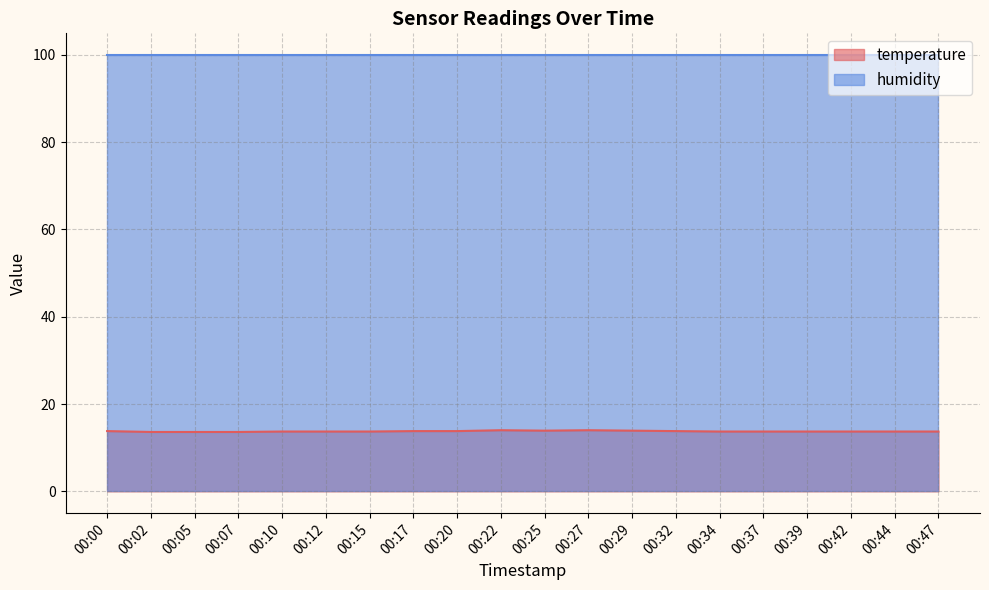

What is the value of the 5th point from the left?

13.7